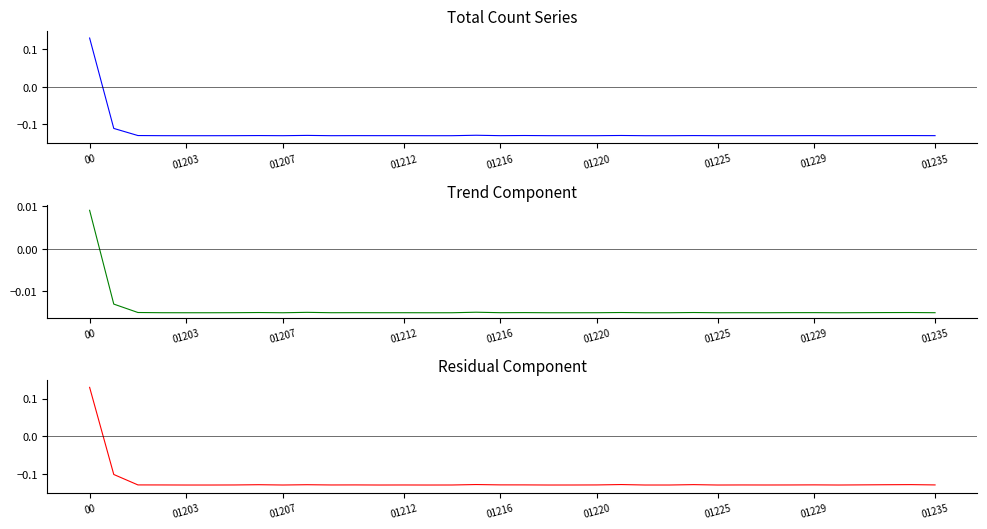

How many Trend Component values are between 0 and 1?

1